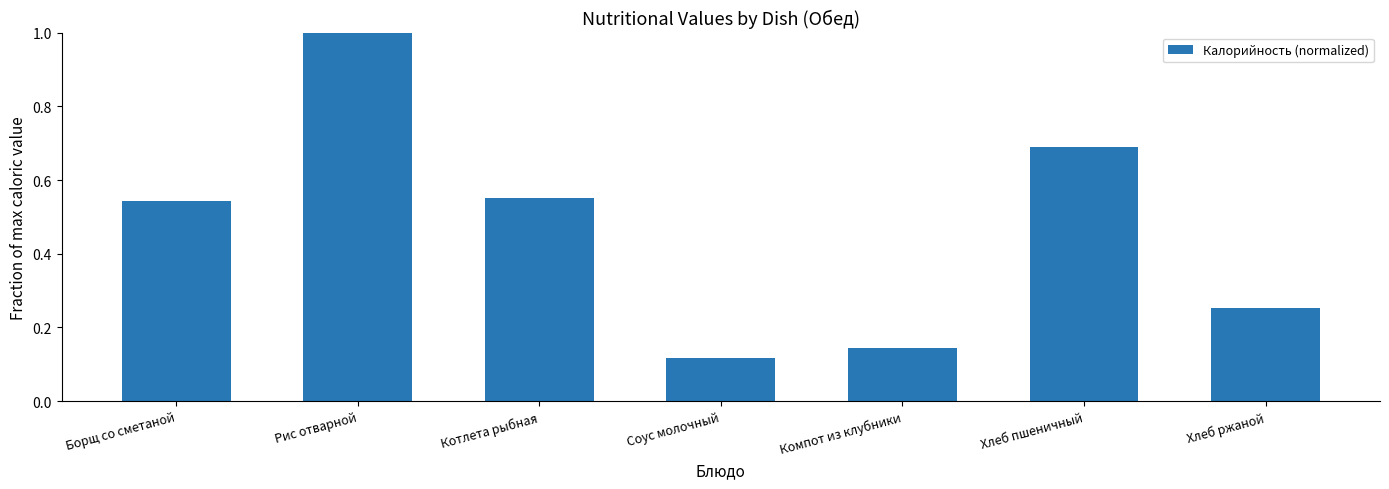

What is the maximum value shown in the chart?

1.0